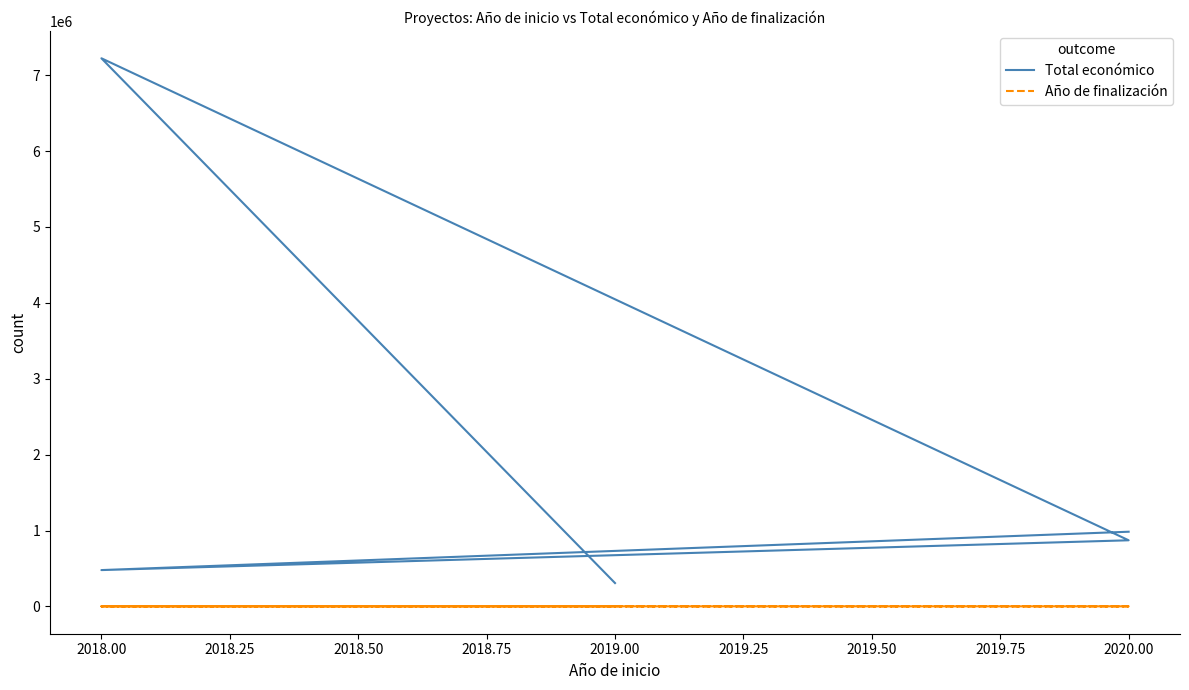

How many data points in Total económico are less than 872091?

2